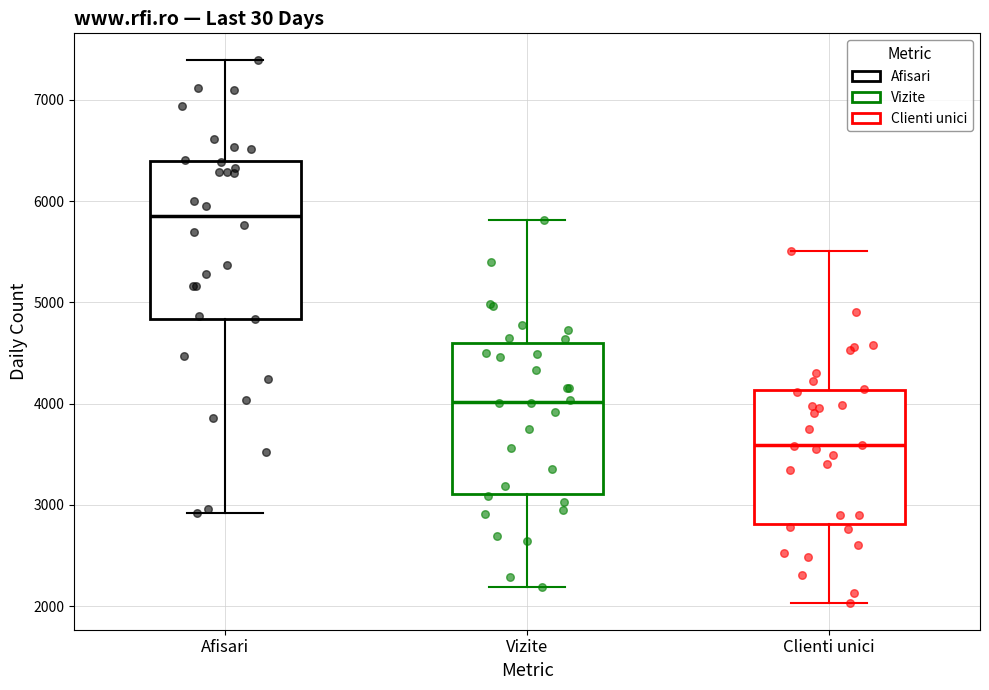

Reading left to right, transcribe this box plot: for each box, give where its median line is, the range the box spans, and where its two whiskers end, as read against the y-axis. The values are not printed on the chart, so give them approximately, as read against the axis.

Afisari: median 5900, box 4800 to 6400, whiskers 2900 to 7400
Vizite: median 4000, box 3100 to 4600, whiskers 2200 to 5800
Clienti unici: median 3600, box 2800 to 4100, whiskers 2000 to 5500